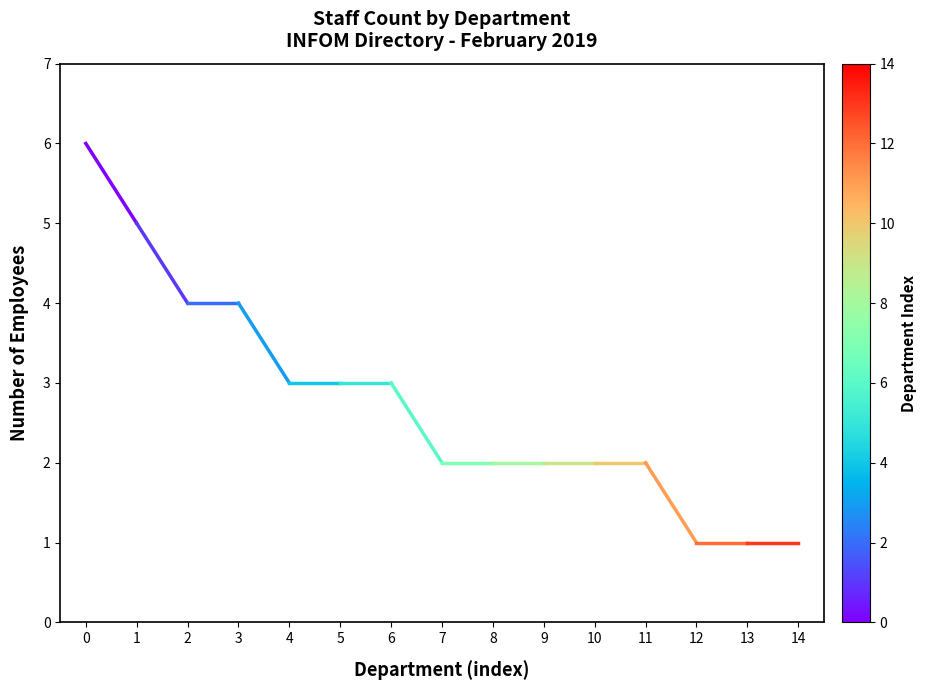

Reading right to left, what are all the values shown in this chart?

1=5	0=6